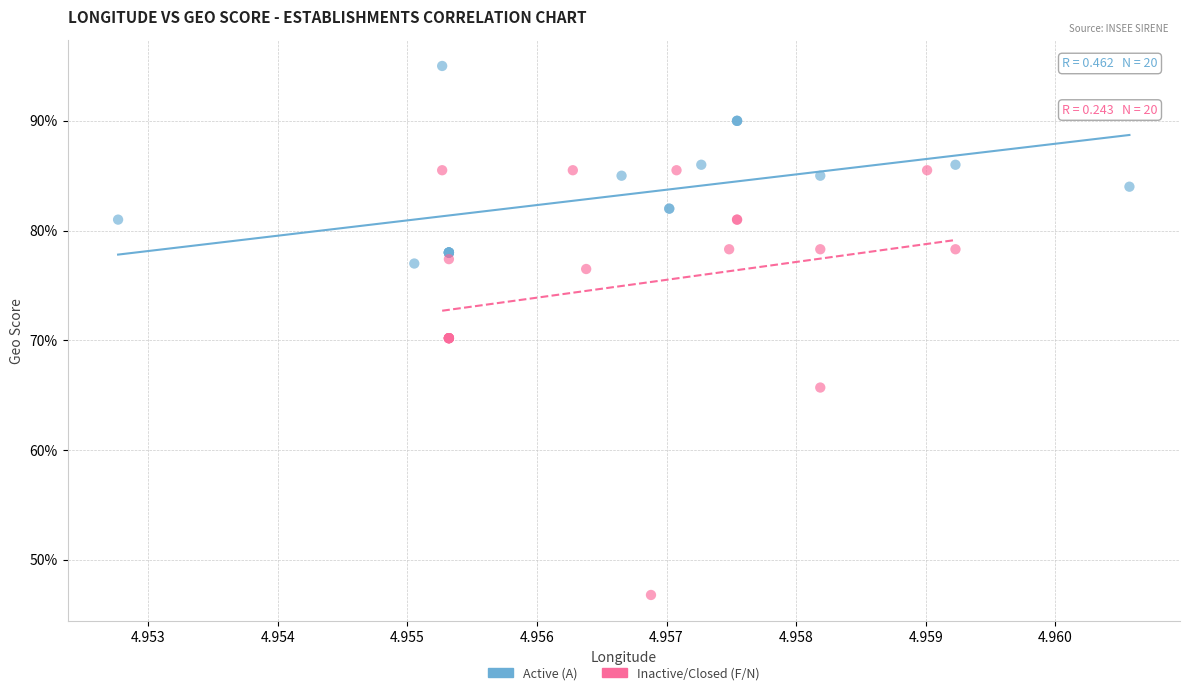

What are all the series names shown in the legend?

Active (A), Inactive/Closed (F/N)